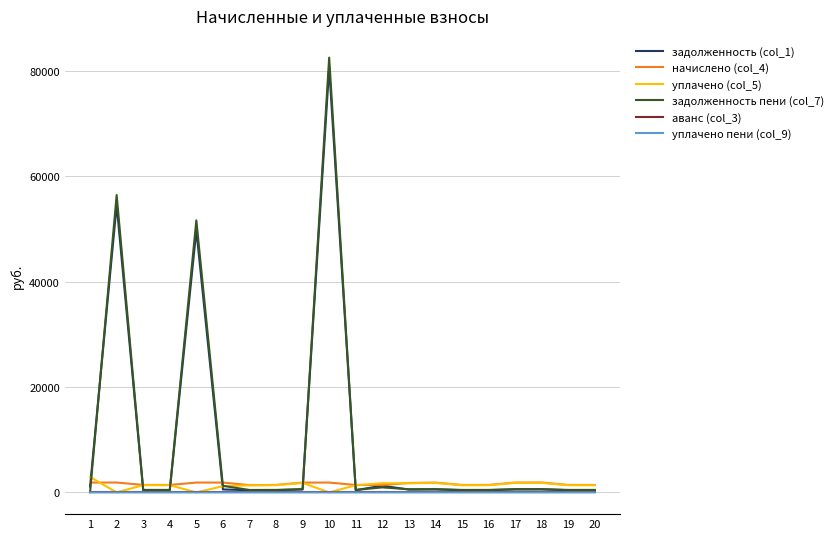

What is the total value across all series at 5?

103239.3